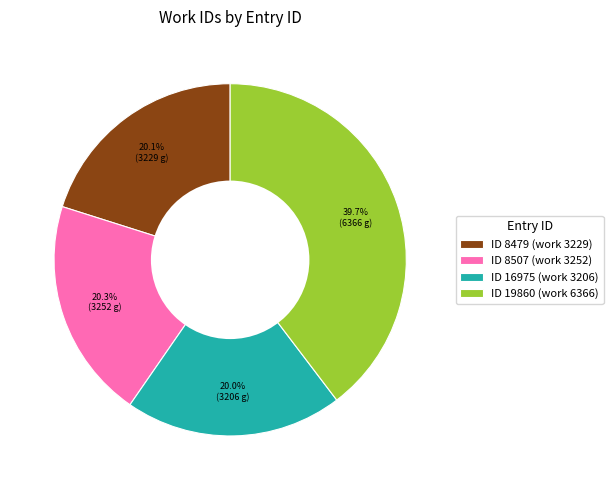

Is ID 19860 (work 6366) the majority of the pie?

No